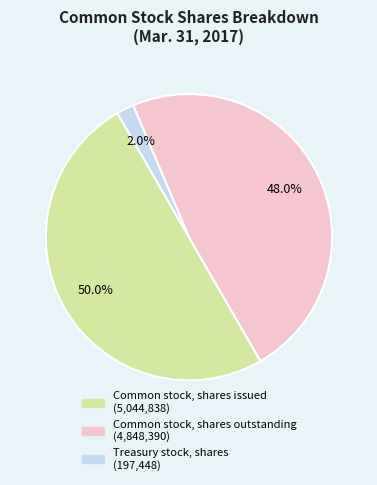

Is Common stock, shares outstanding the majority of the pie?

No